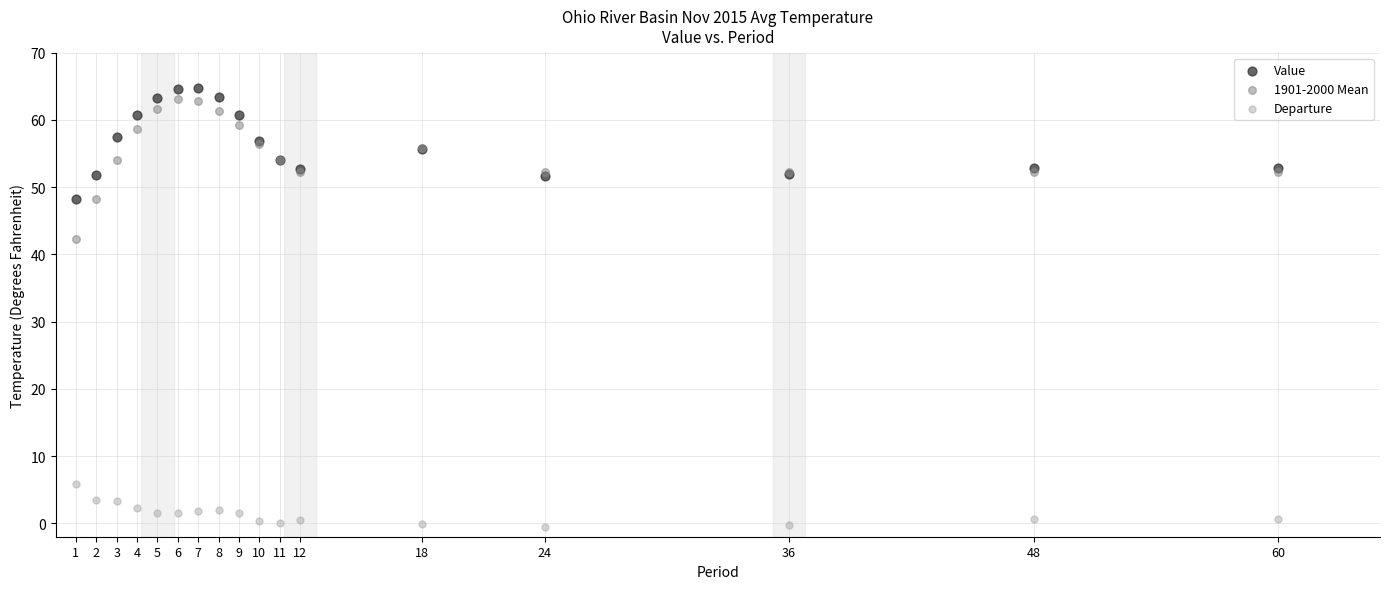

Which series contains the highest Y value?

Value